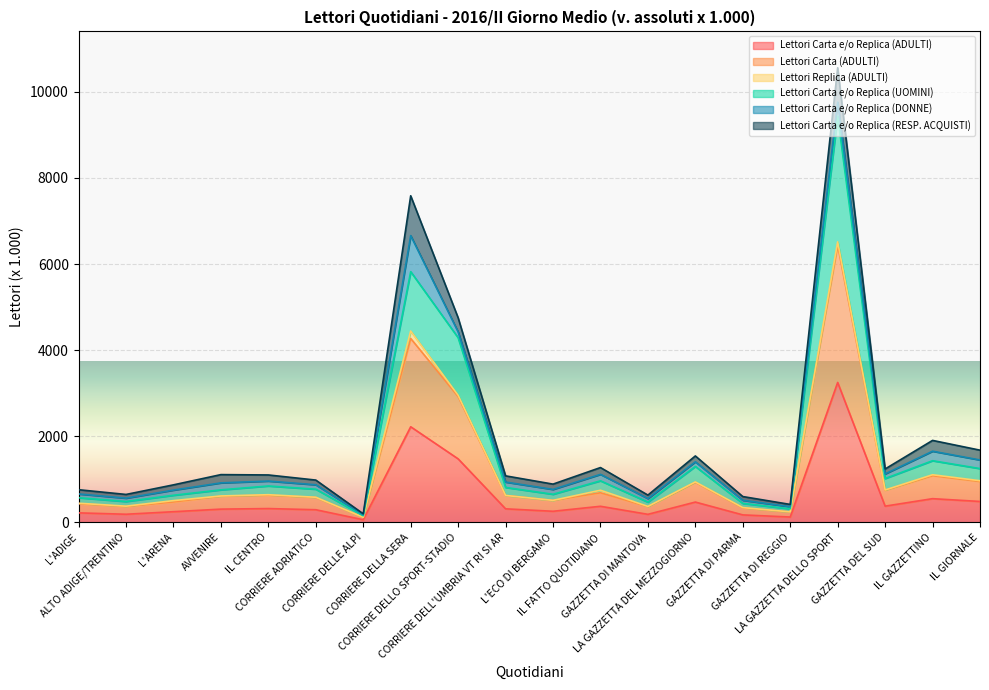

What are all the series names shown in the legend?

Lettori Carta e/o Replica (ADULTI), Lettori Carta (ADULTI), Lettori Replica (ADULTI), Lettori Carta e/o Replica (UOMINI), Lettori Carta e/o Replica (DONNE), Lettori Carta e/o Replica (RESP. ACQUISTI)